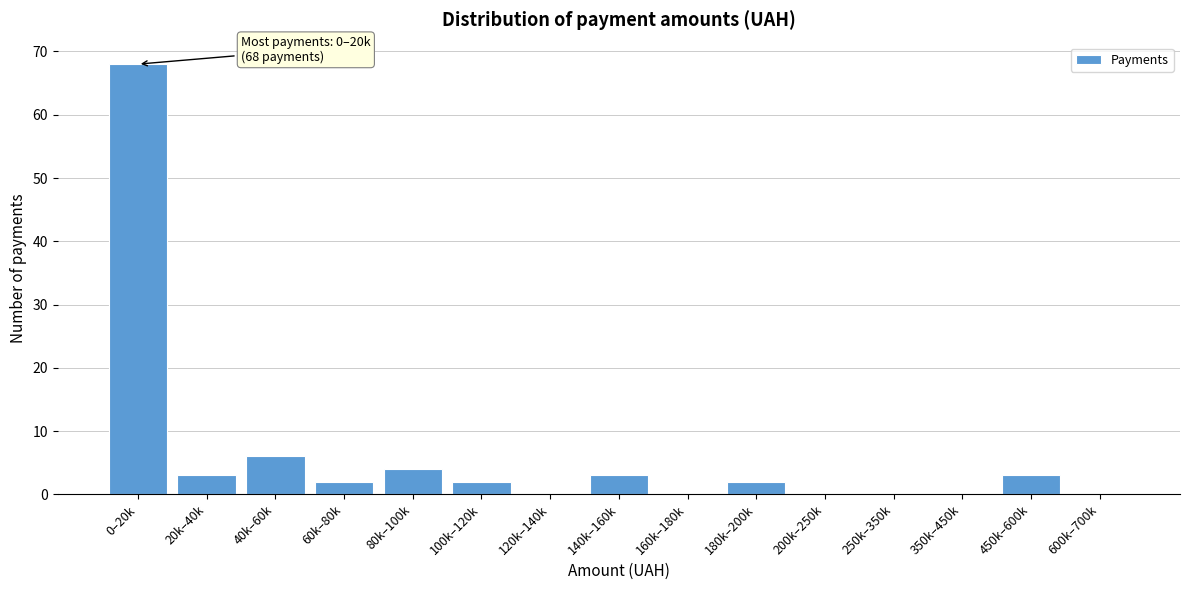

Reading right to left, what are all the values shown in this chart?

600k–700k=0	450k–600k=3	350k–450k=0	250k–350k=0	200k–250k=0	180k–200k=2	160k–180k=0	140k–160k=3	120k–140k=0	100k–120k=2	80k–100k=4	60k–80k=2	40k–60k=6	20k–40k=3	0–20k=68